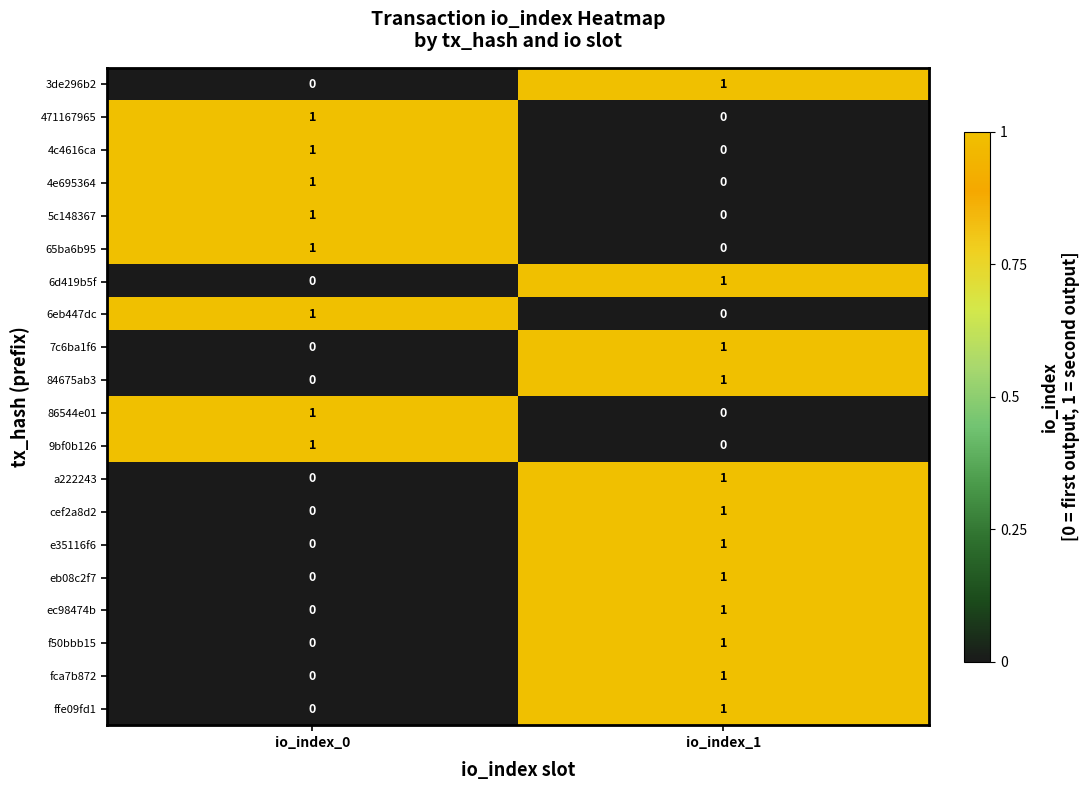

Where is 9bf0b126 nearest to the value 0?

io_index_1